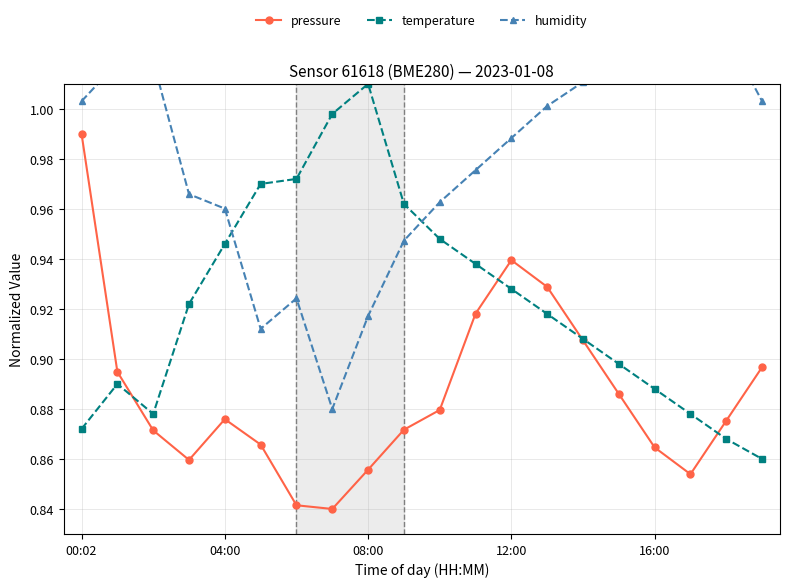

Is it true that pressure equals 0.3 at 7?

False